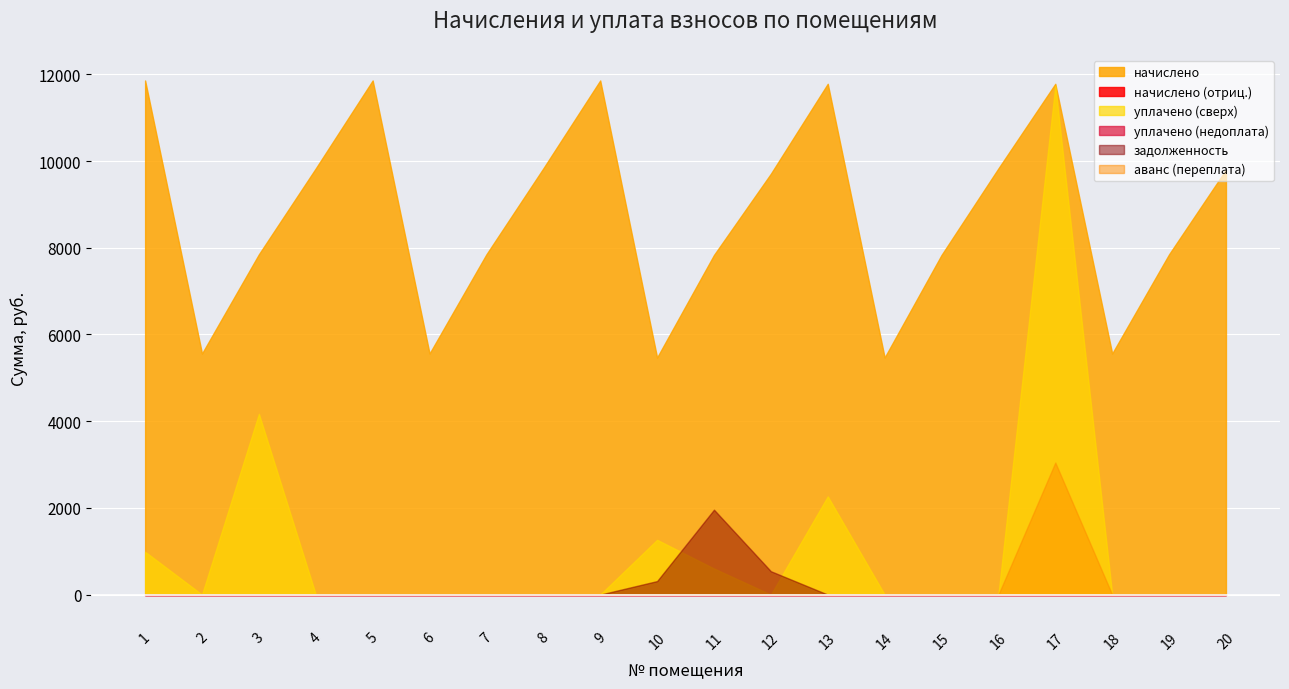

At which label is задолженность closest to 979?

12